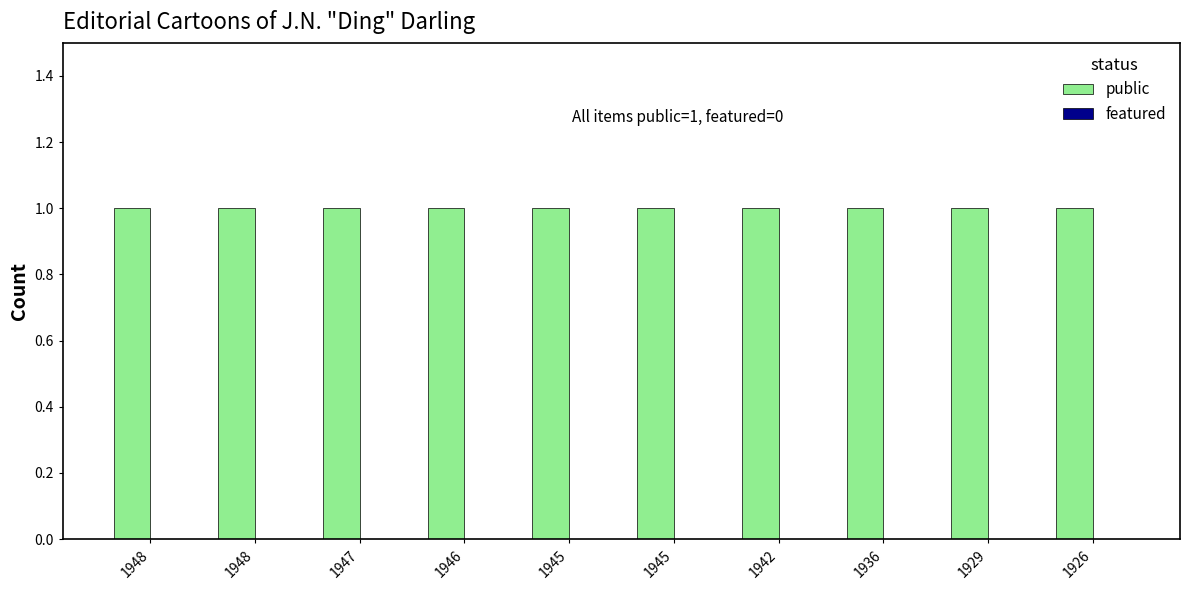

At which category is the sum across all series the highest?

1948